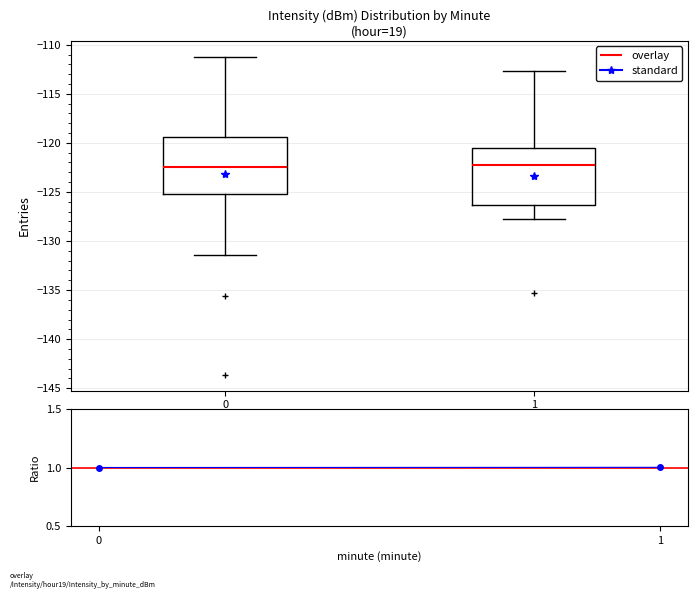

Where does the lower whisker of the box at x = 0 end on the y-axis? The values are not printed on the chart, so give them approximately, as read against the axis.

-131.5